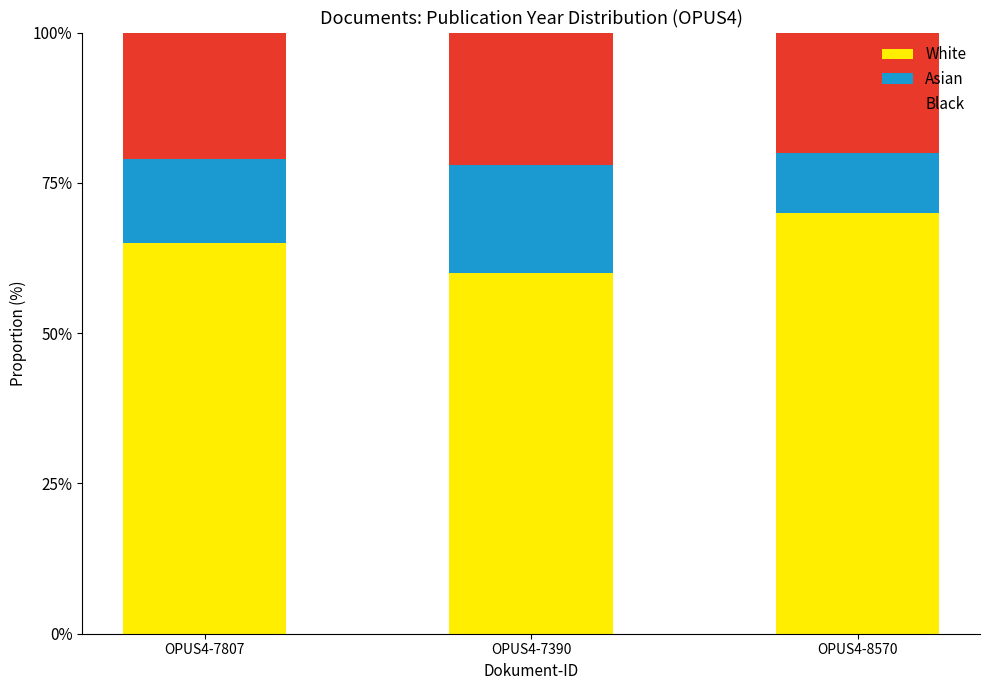

What is the lowest value of the White series?

60